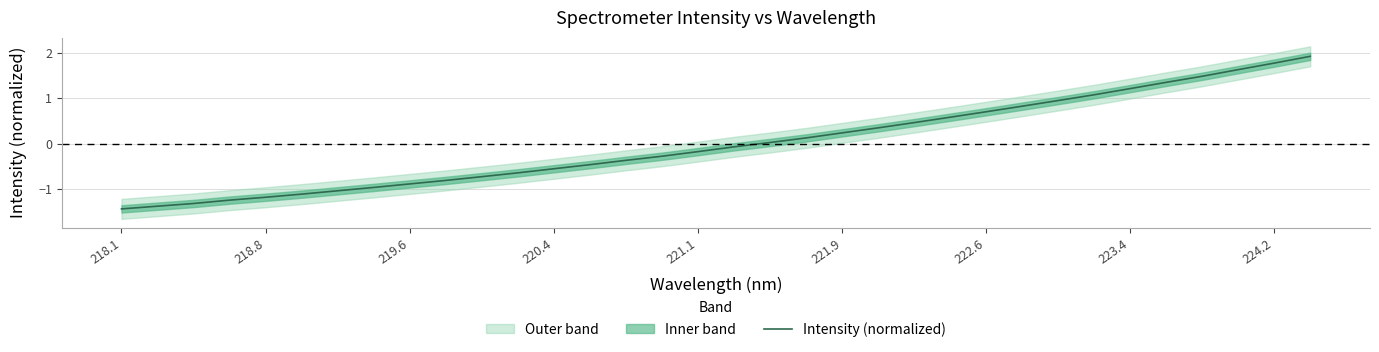

What is the difference between the maximum and second lowest values?

3.3